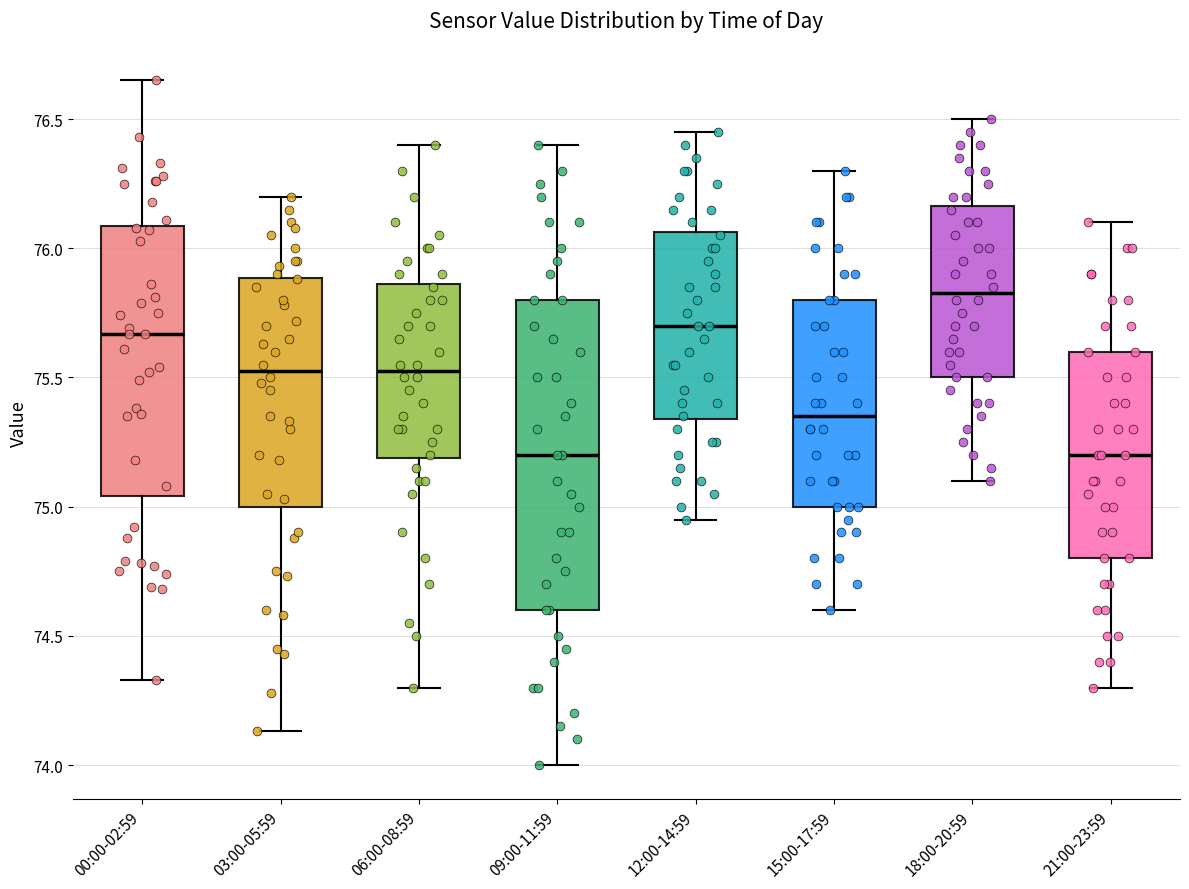

Where does the median line of the box for 21:00-23:59 sit on the y-axis? The values are not printed on the chart, so give them approximately, as read against the axis.

75.20